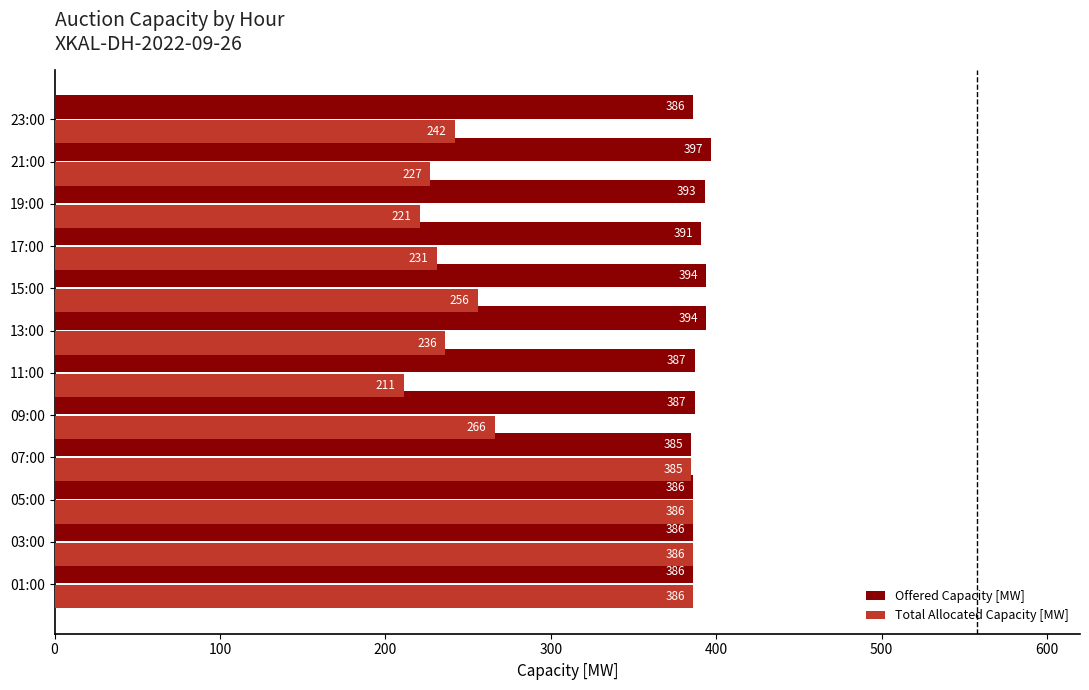

What is the difference between the maximum and minimum values in the Total Allocated Capacity [MW] series?

175